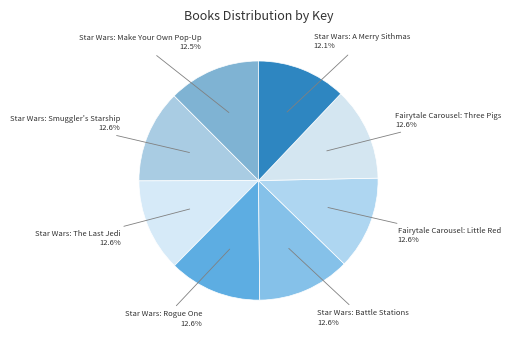

How many slices are in this pie chart?

8